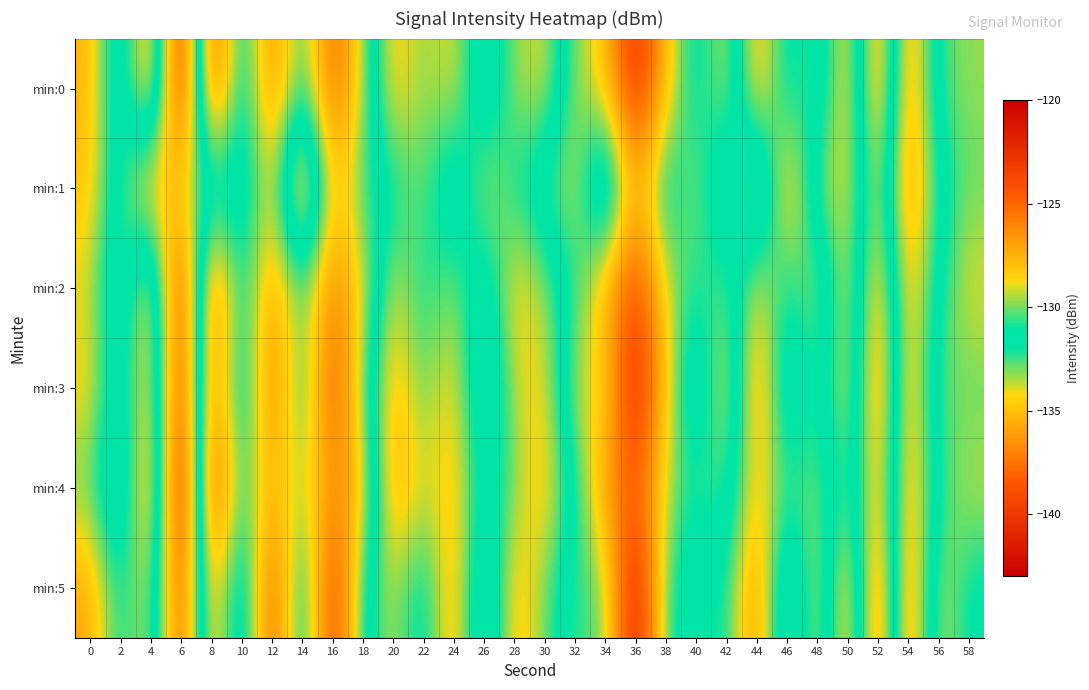

Rank the series at 2 from lowest to highest value.

min:4, min:2, min:0, min:3, min:1, min:5